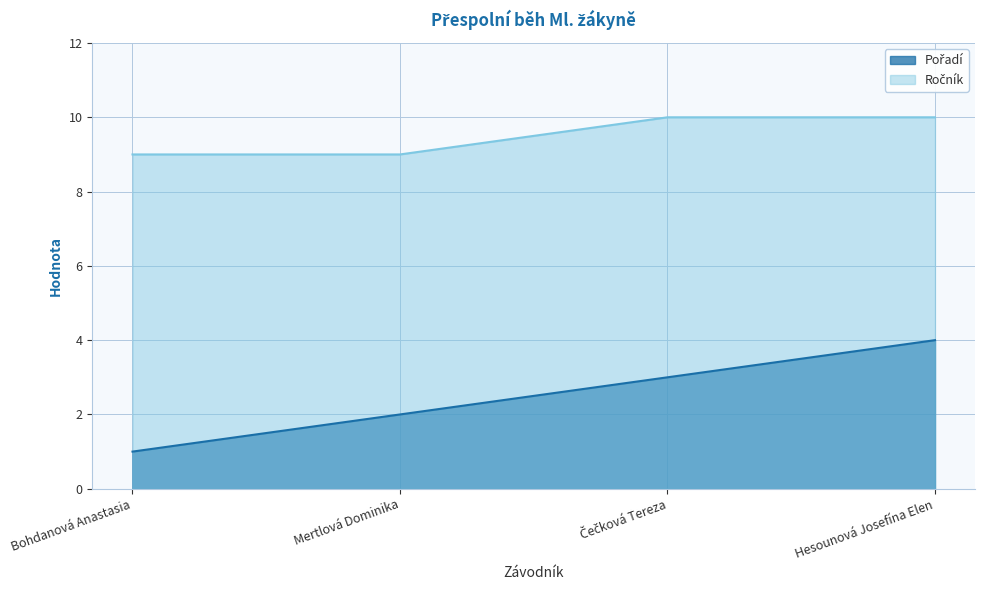

At which category is the sum across all series the highest?

Hesounová Josefína Elen